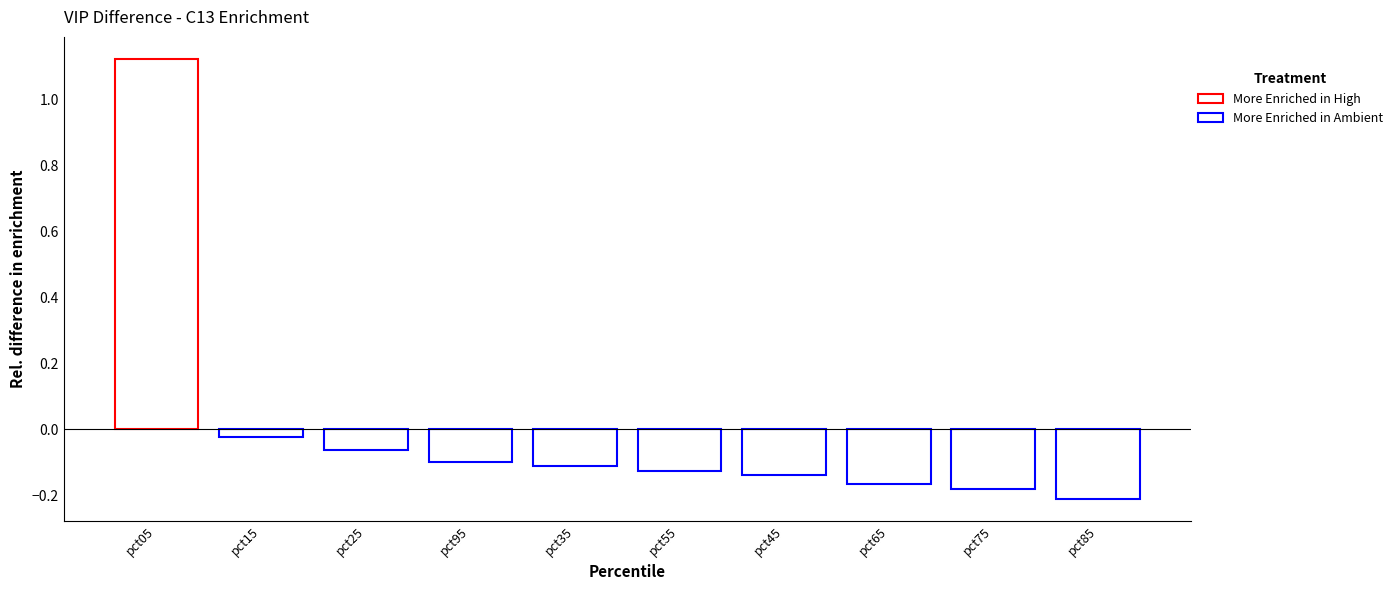

True or false: Mar has a value of 2.1 at pct05.

False